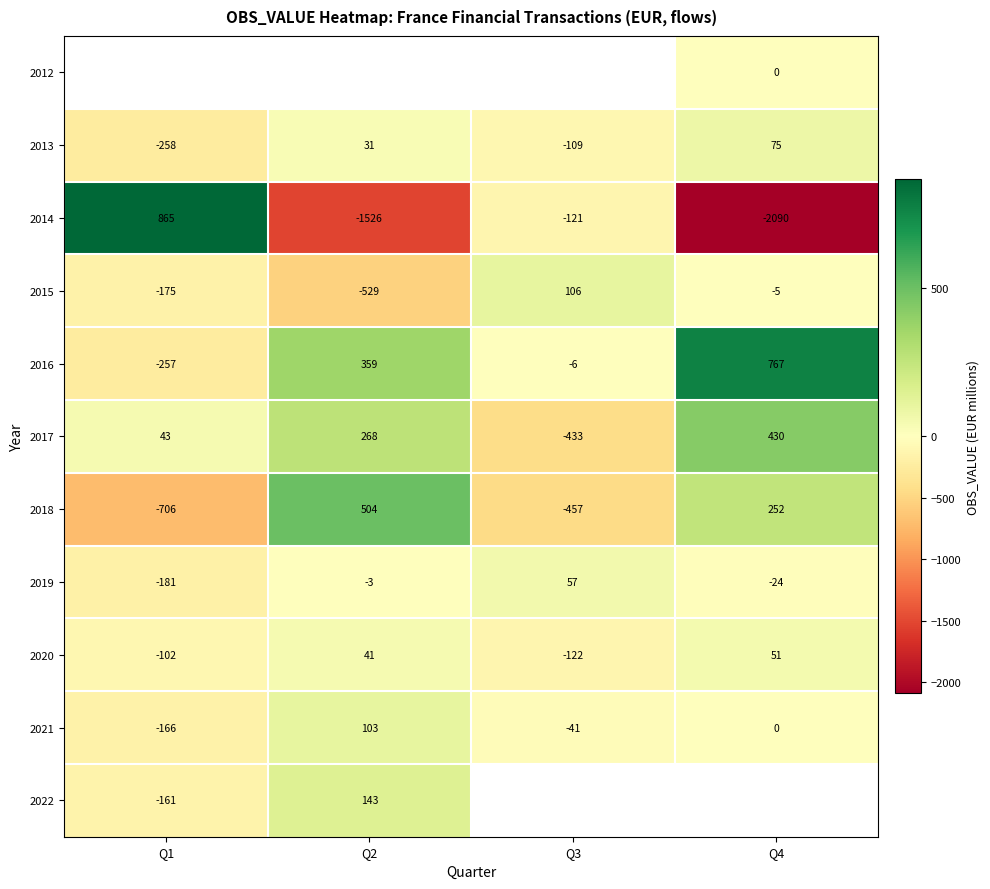

What is the greatest value displayed?

865.0